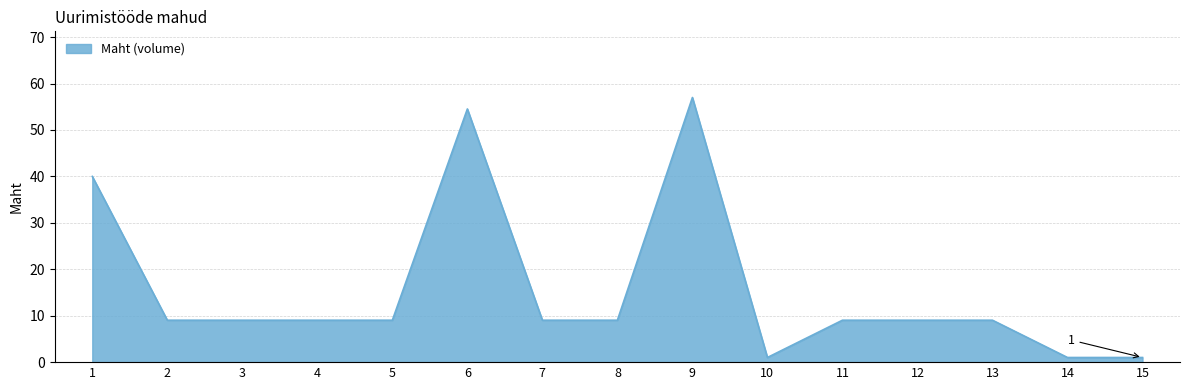

What is the difference between the maximum and minimum values?

56.0